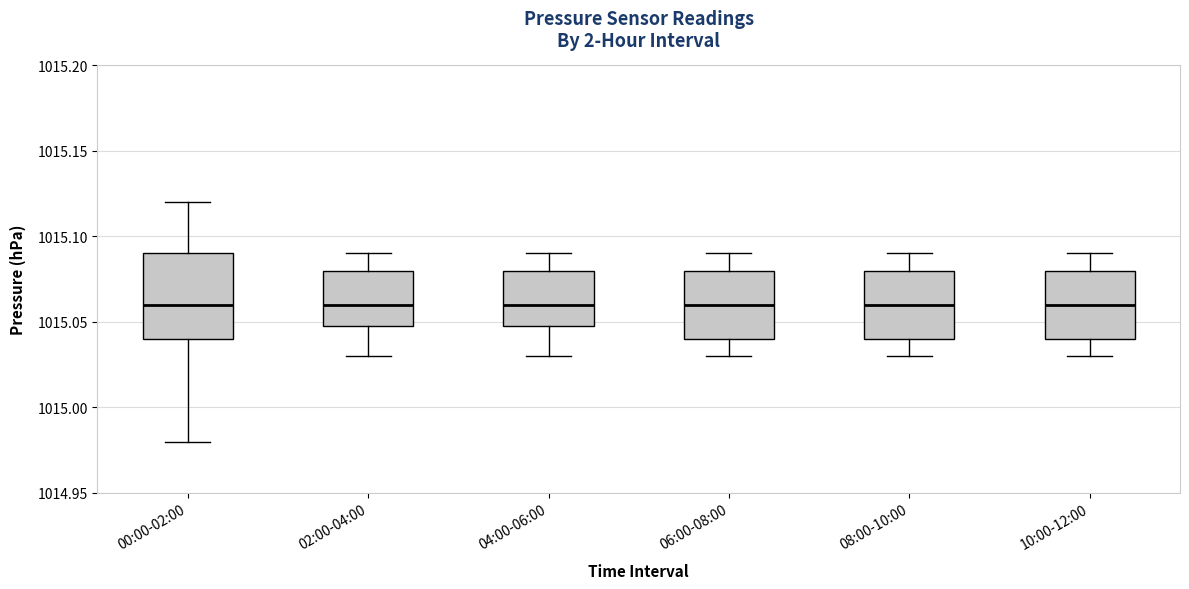

Where does the lower whisker of the box for 02:00-04:00 end on the y-axis? The values are not printed on the chart, so give them approximately, as read against the axis.

1015.03